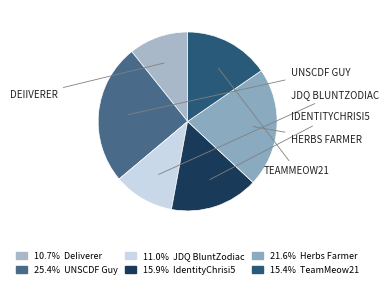

Which slice is the smallest?

DeIiverer